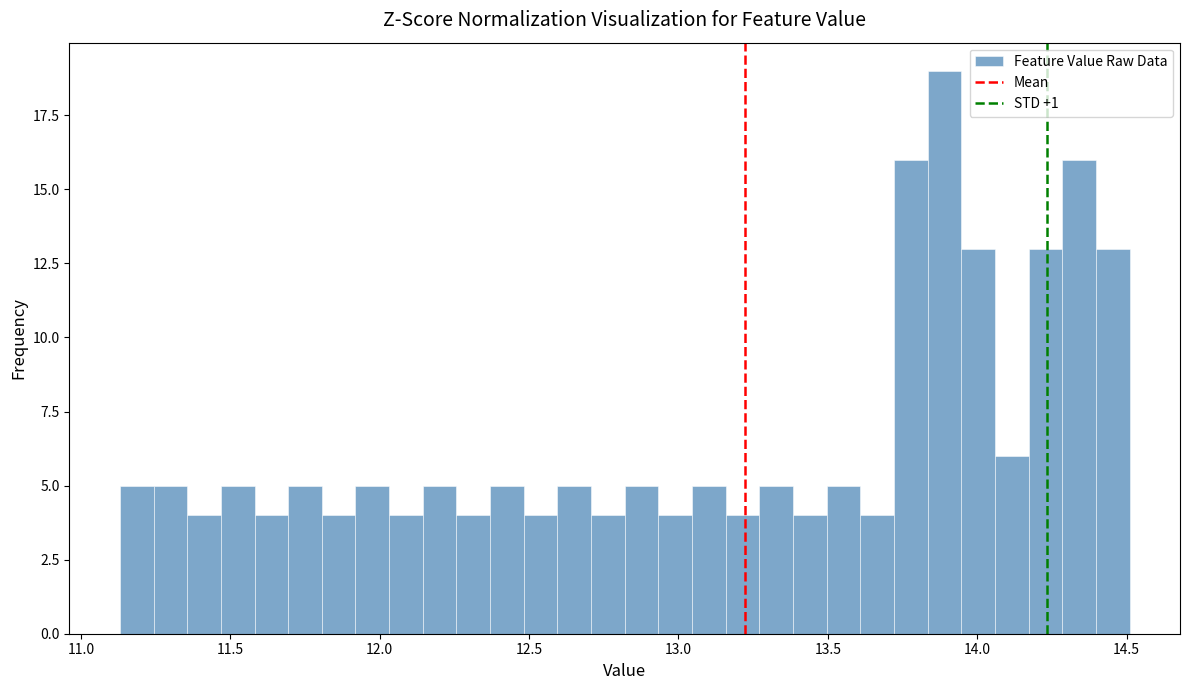

Read against the x-axis, roughly where is the centre of the tallest bar?

13.90